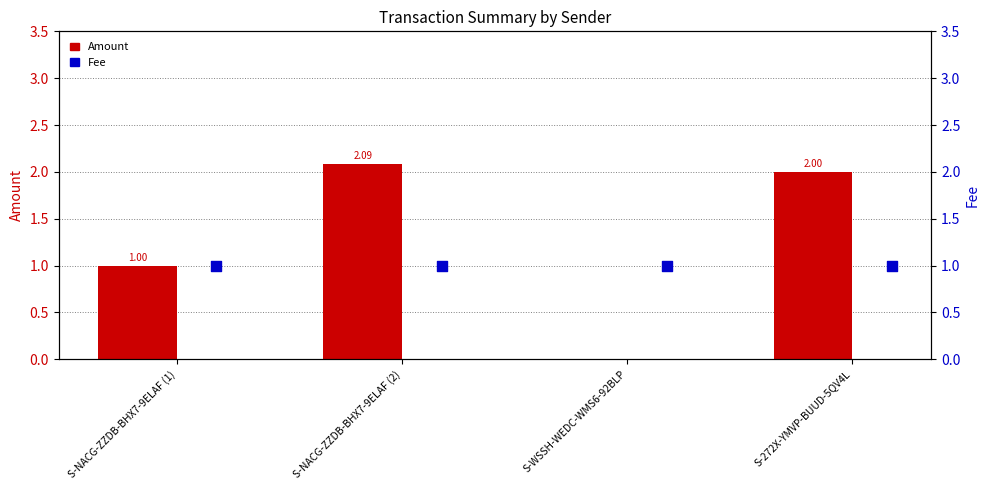

Which series has the widest spread of Y values?

Amount